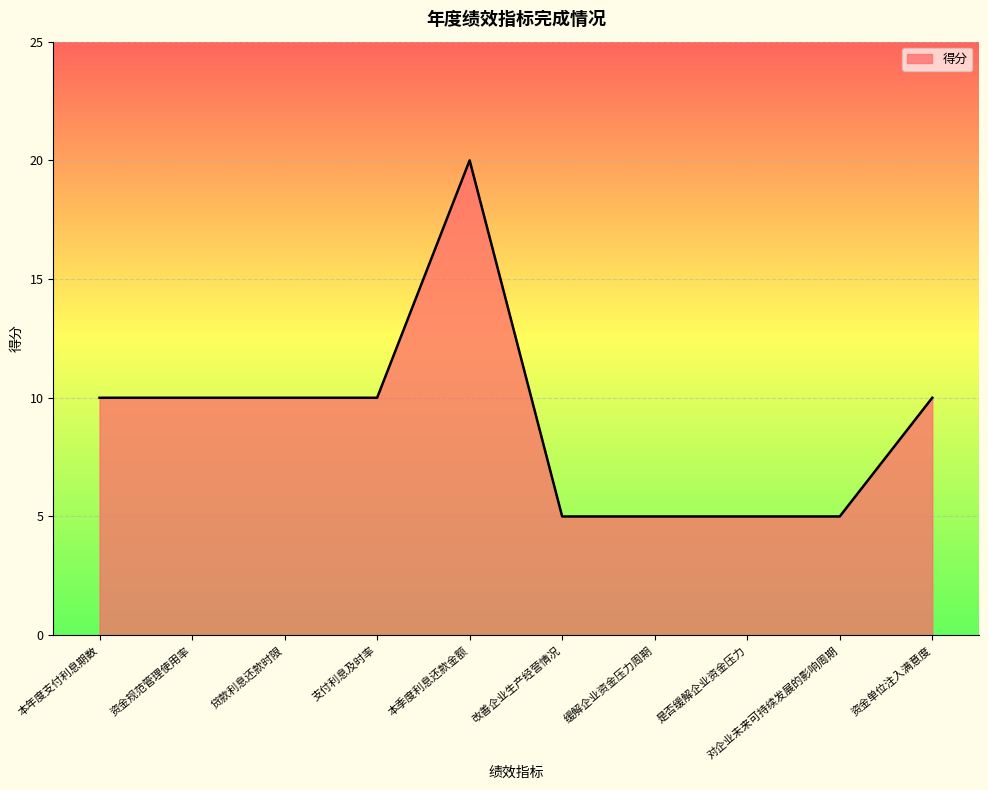

What is the average value?

9